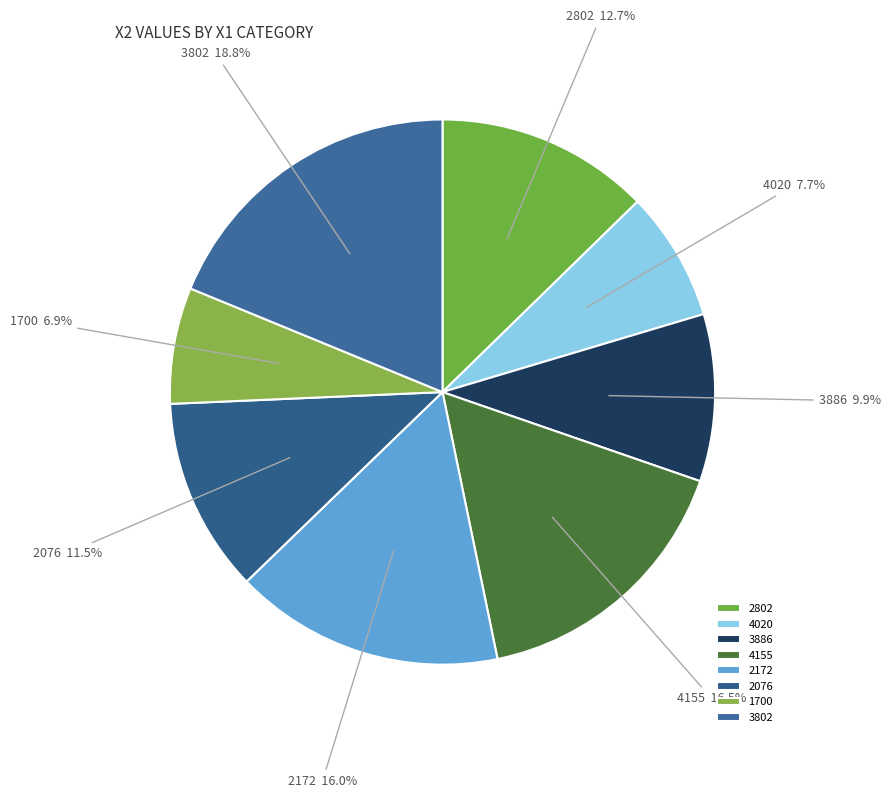

Do 2076 and 1700 together represent more than half of the pie?

No